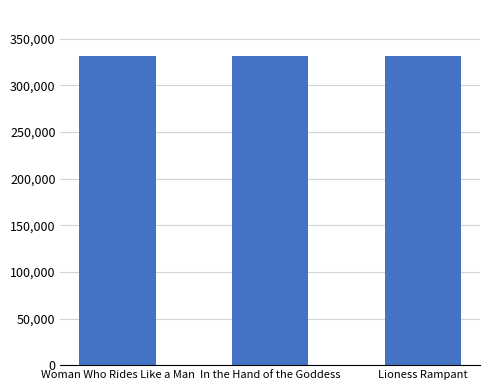

What is the greatest value displayed?

331208